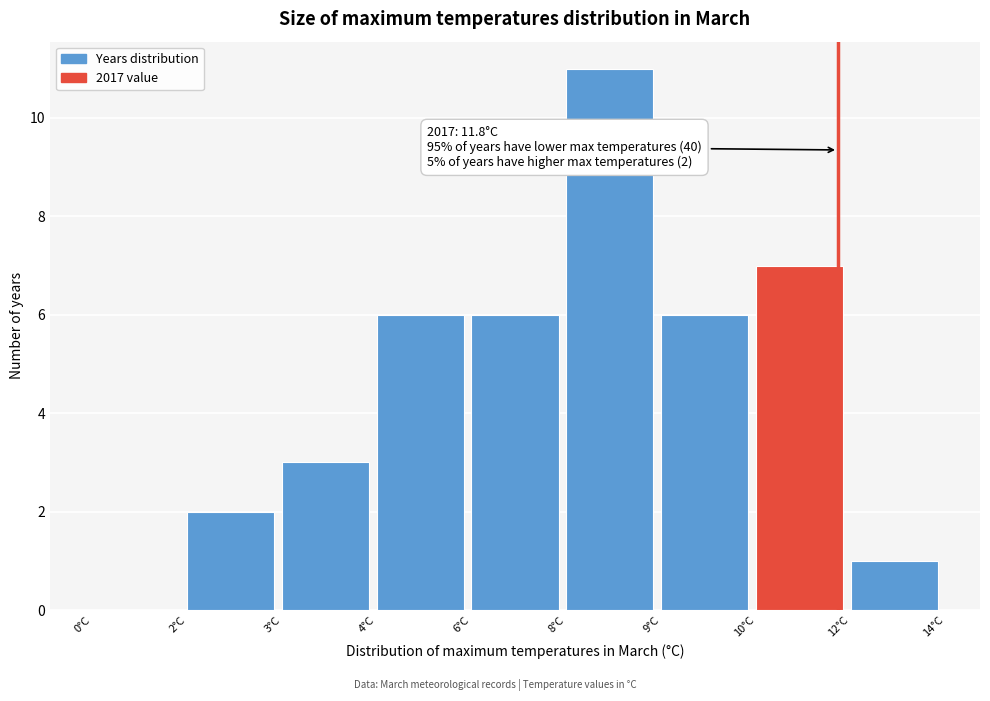

Reading left to right, extract all data points from this chart.

0°C=0	2°C=2	3°C=3	4°C=6	6°C=6	8°C=11	9°C=6	10°C=7	12°C=1